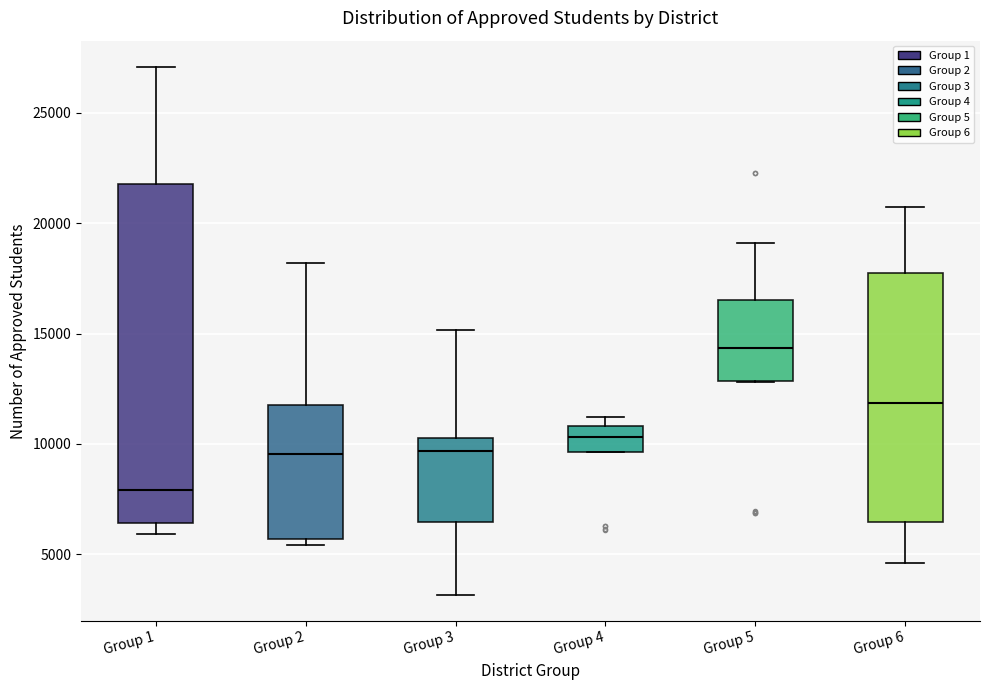

Which box has the lowest median line?

Group 1